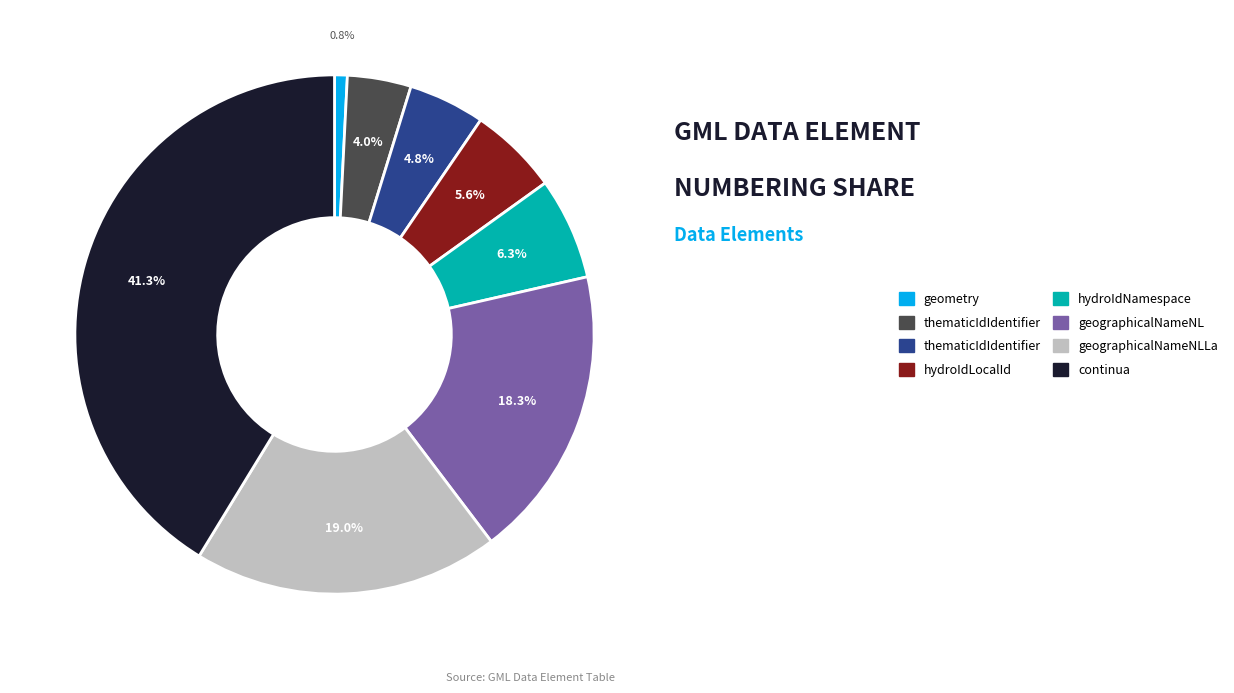

Is there a majority slice in this chart?

No